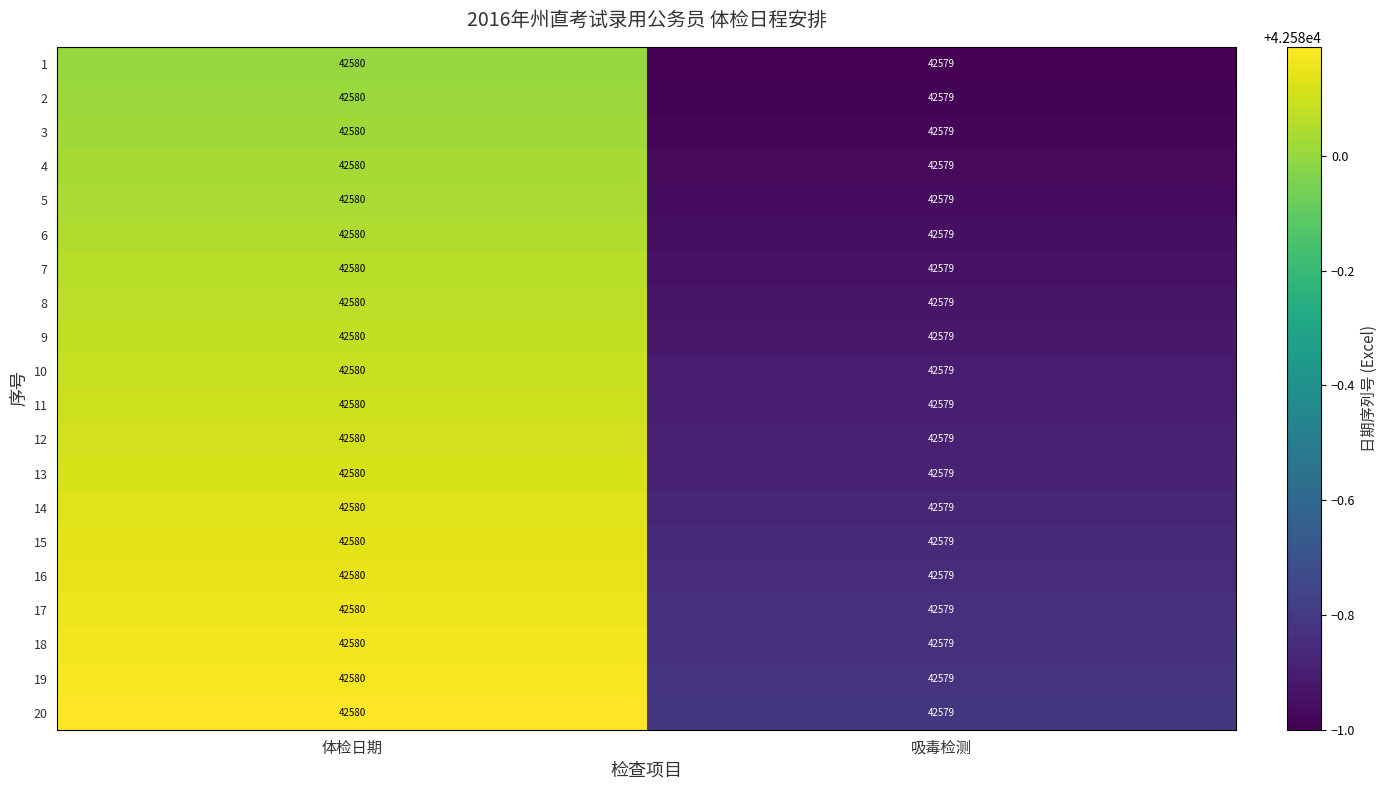

What value does the 16 series have at 体检日期?

42580